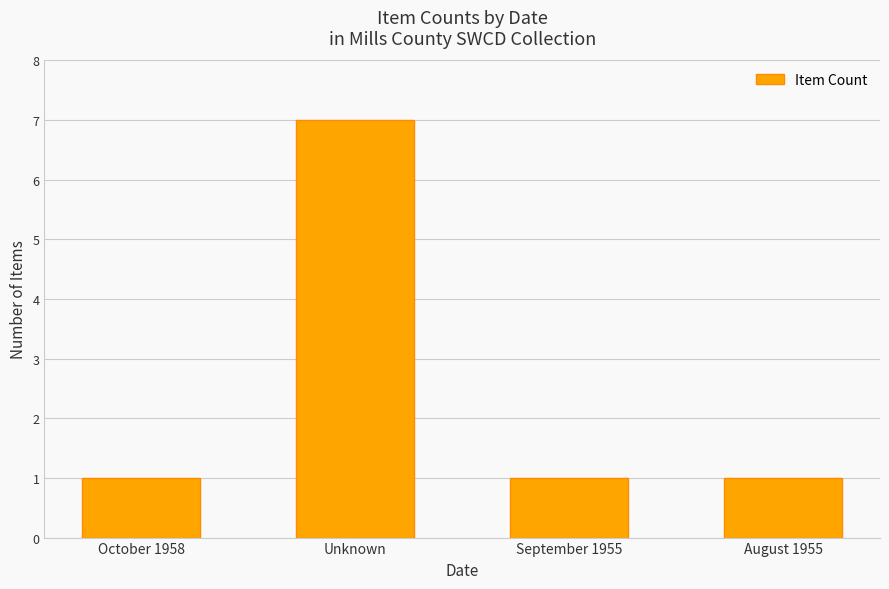

Count the values in the range 1 to 7.

4